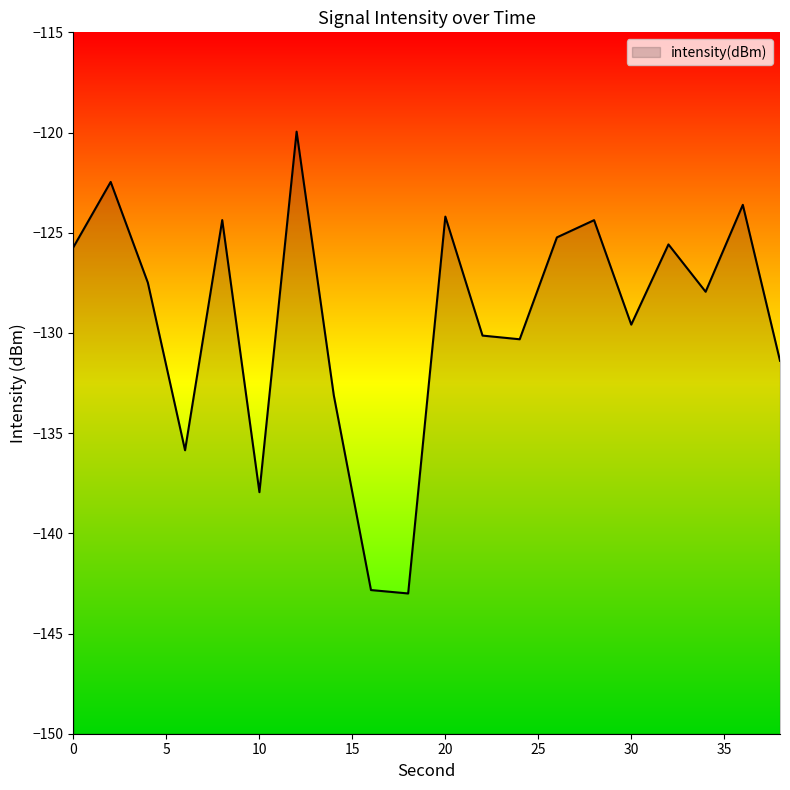

The value at 38 is -131.4. True or false?

True